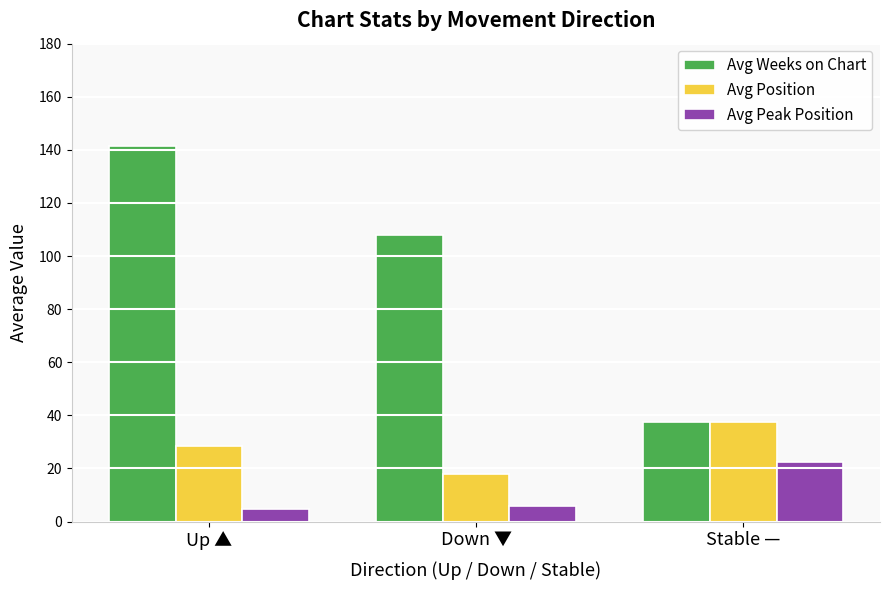

The value of Avg Weeks on Chart at Stable — is 61.1. True or false?

False